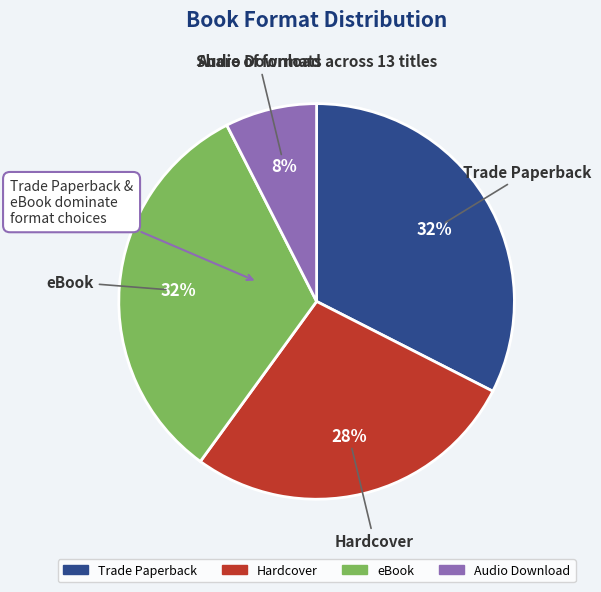

Is there a majority slice in this chart?

No